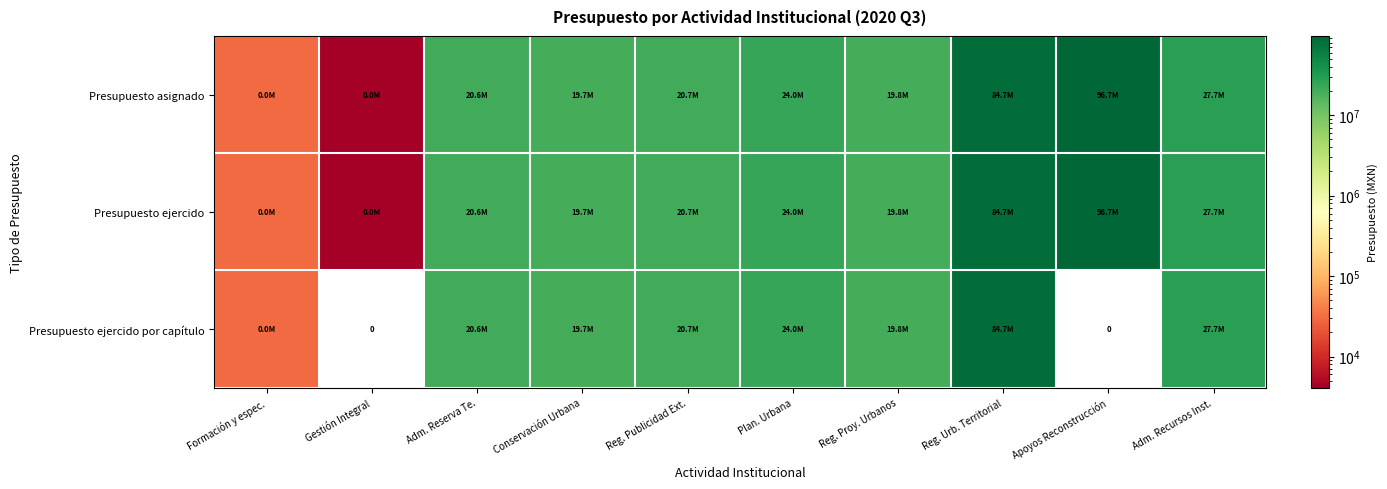

At which label does Presupuesto asignado first exceed 20740751?

Reg. Publicidad Ext.